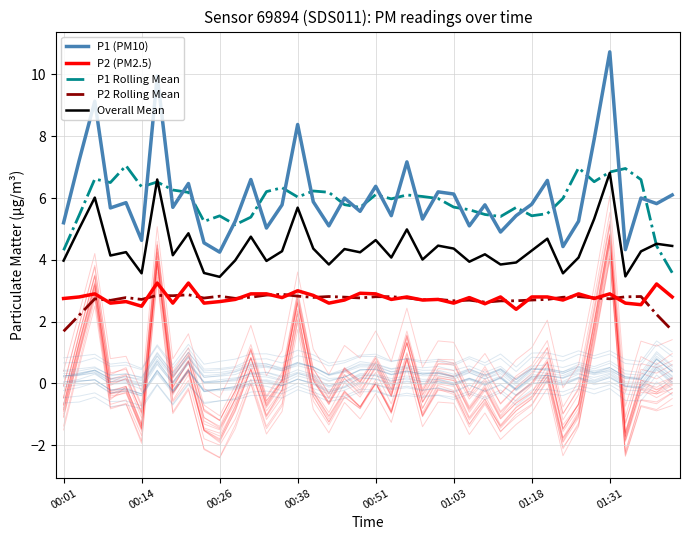

What is the label of the 40th point from the right?

00:01